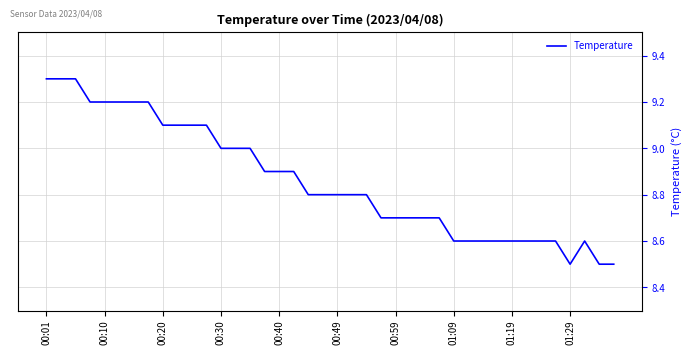

What is the greatest value displayed?

9.3